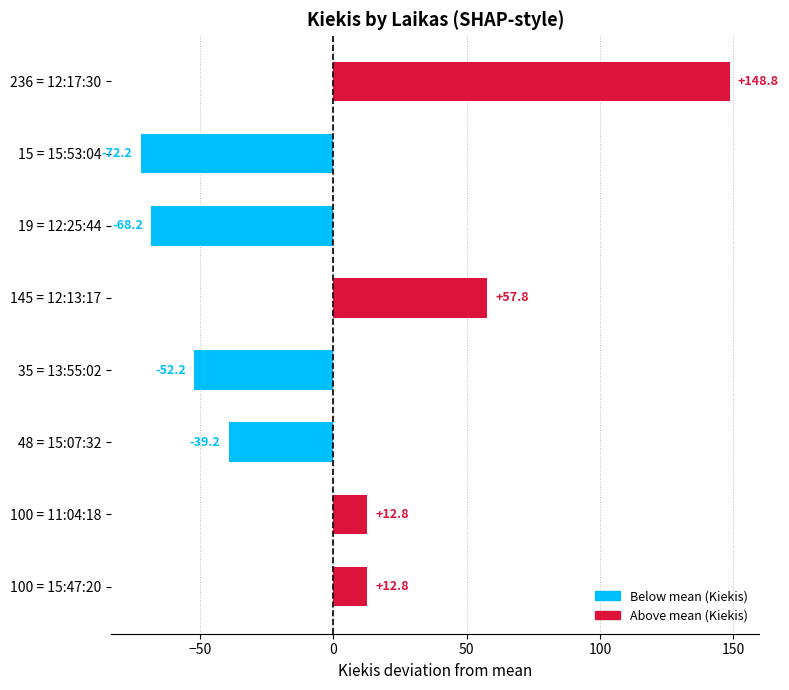

Is it true that the value at 48 = 15:07:32 is -39.2?

True